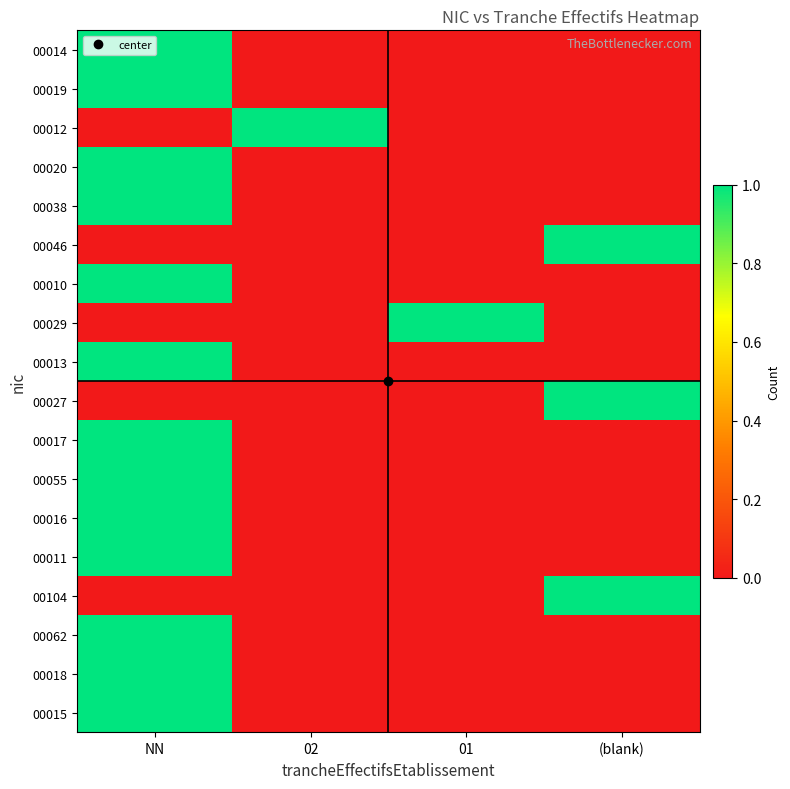

List the series in order of their peak value, highest first.

00014, 00019, 00012, 00020, 00038, 00046, 00010, 00029, 00013, 00027, 00017, 00055, 00016, 00011, 00104, 00062, 00018, 00015